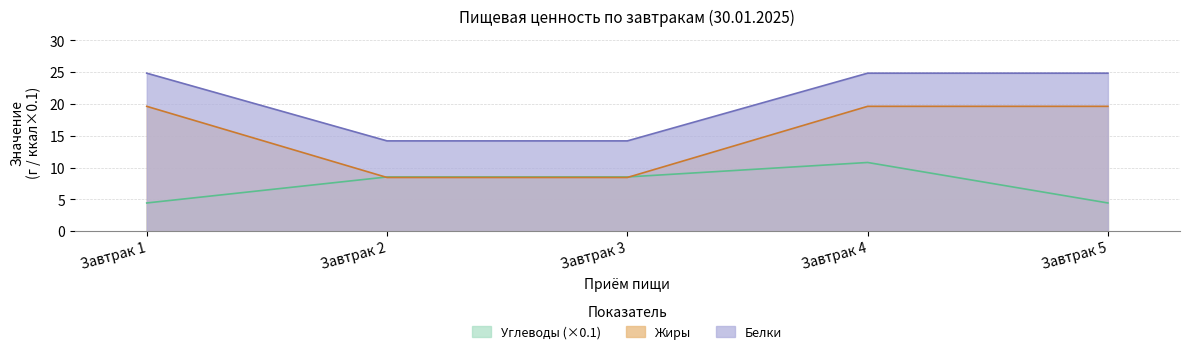

Between which two adjacent categories do Жиры and Углеводы first intersect?

Завтрак 1 and Завтрак 2